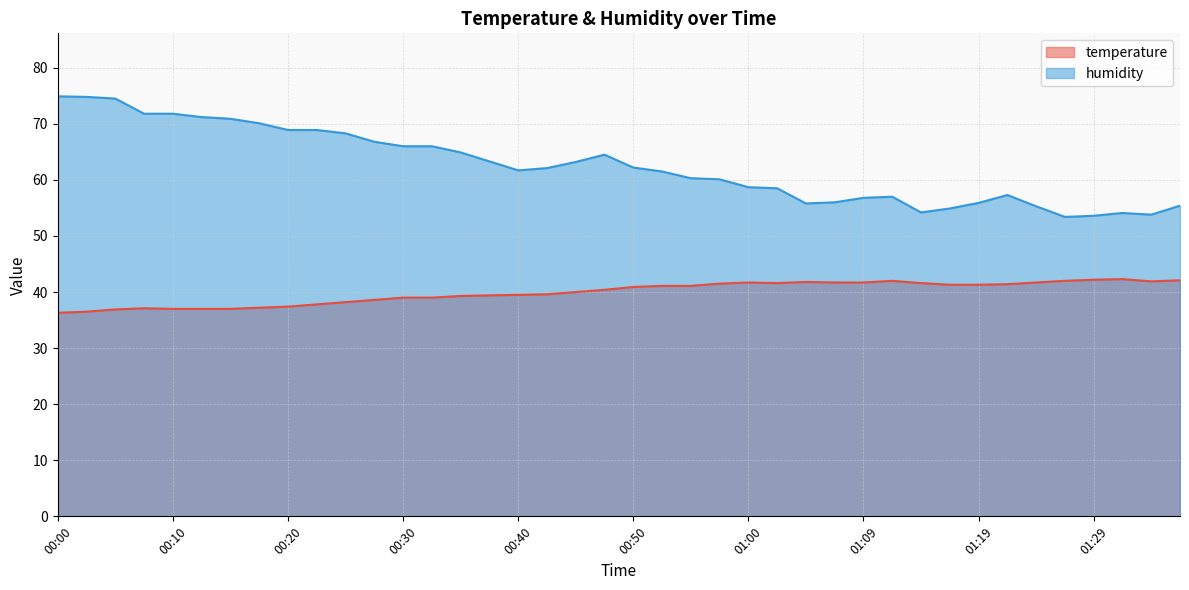

How many data points in temperature are less than 40?

18